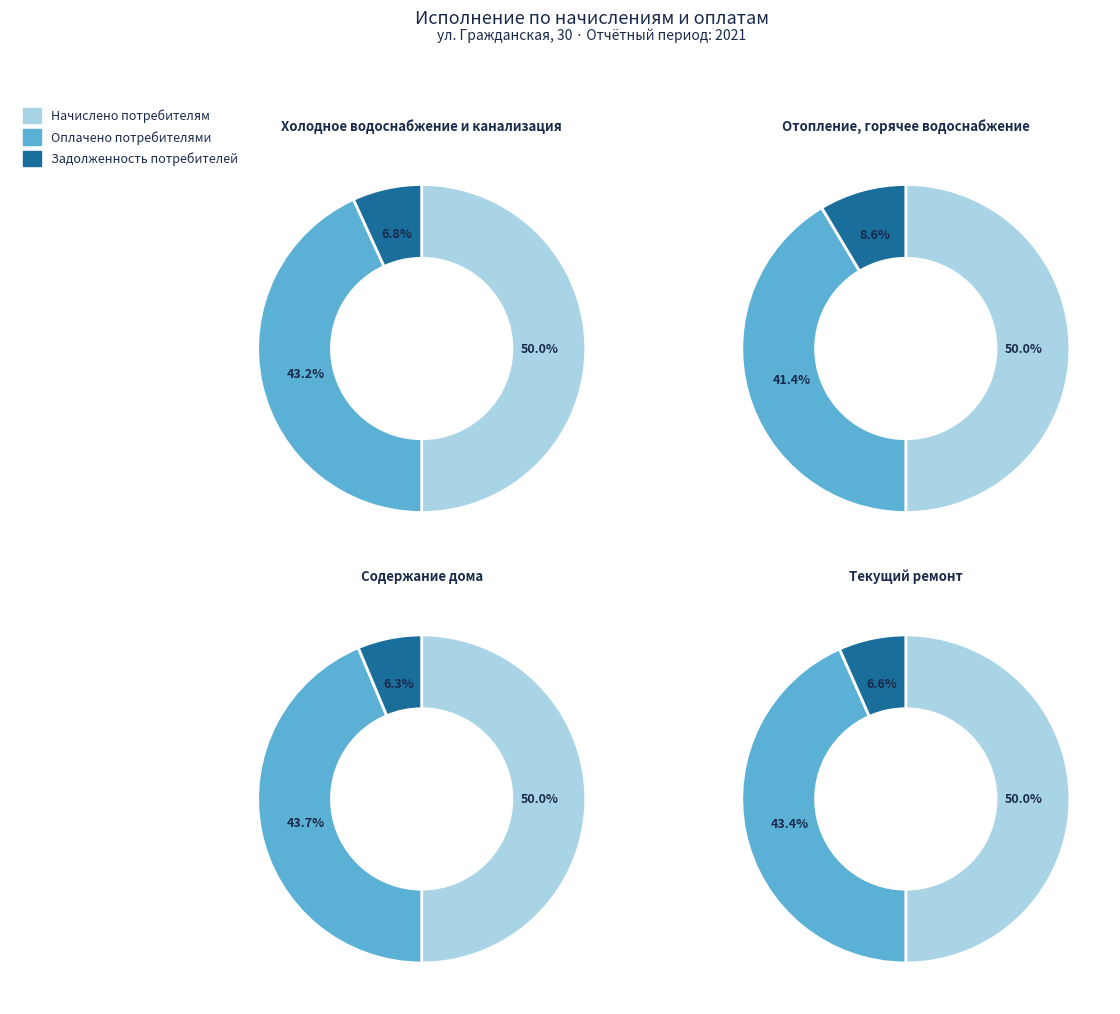

What percentage is the Задолженность потребителей slice, to the nearest percent?

7%